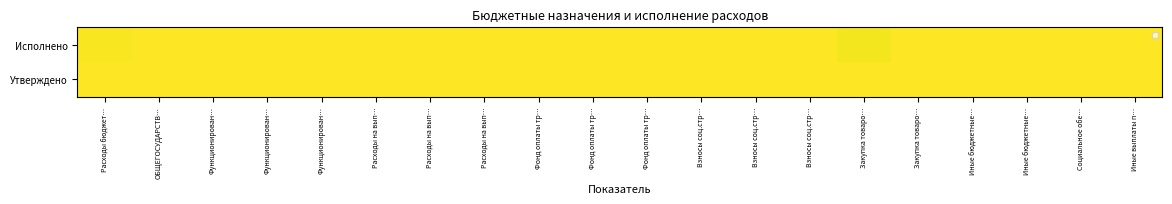

The value at Закупка товаро… is 1.0. True or false?

True